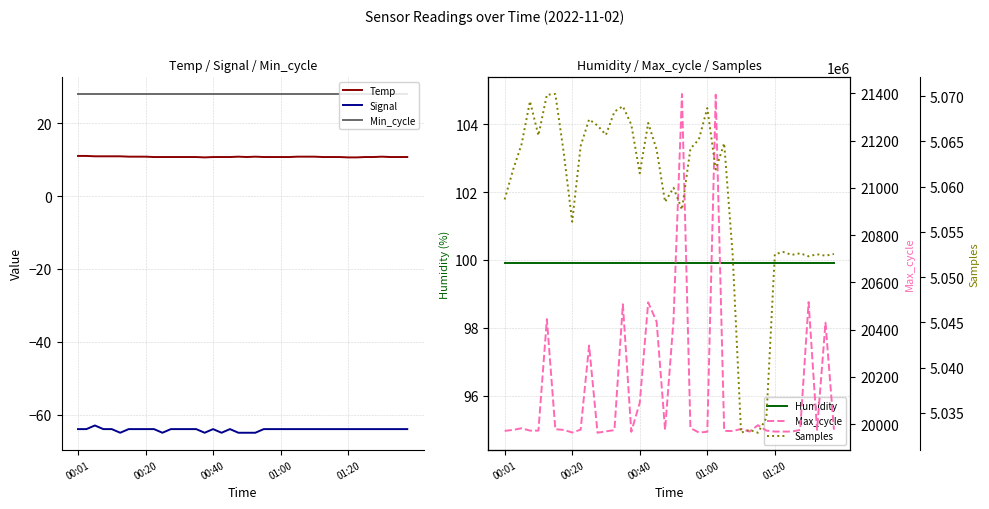

How many data points in Samples are less than 5061890?

20